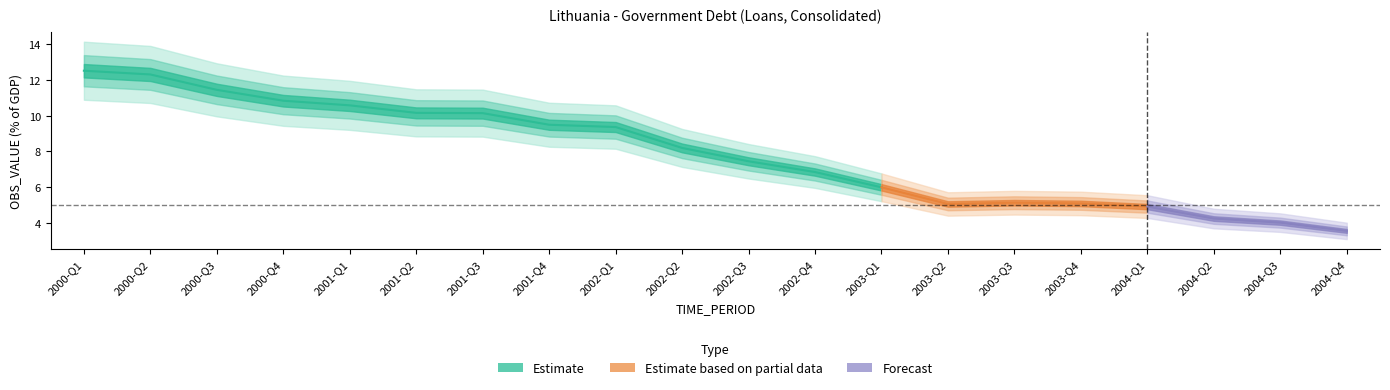

What is the sum of all values?

157.3